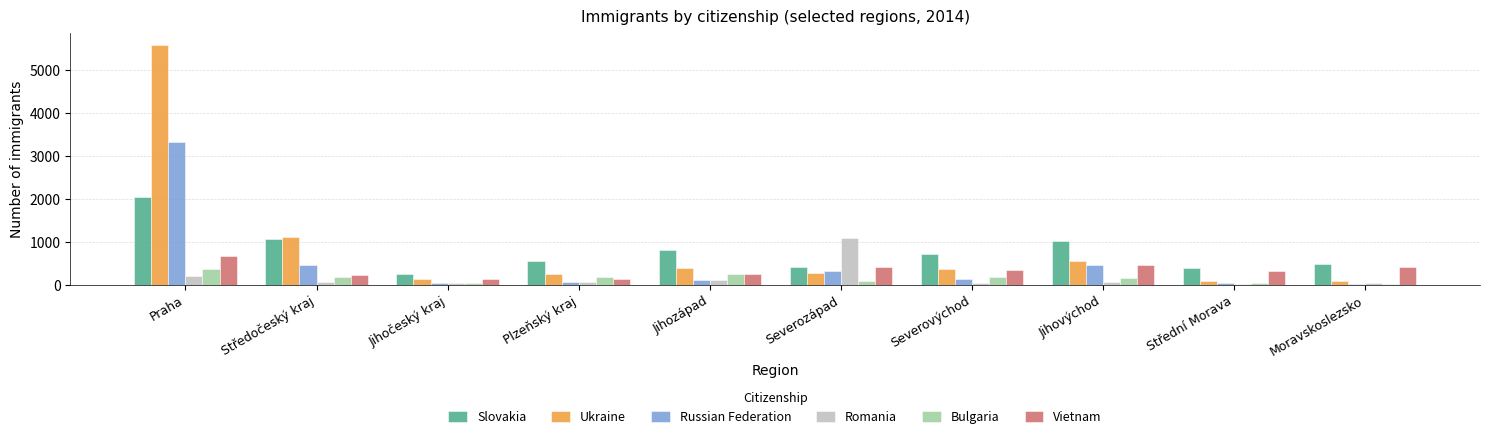

What is the difference between the Slovakia values at Jihočeský kraj and Středočeský kraj?

816